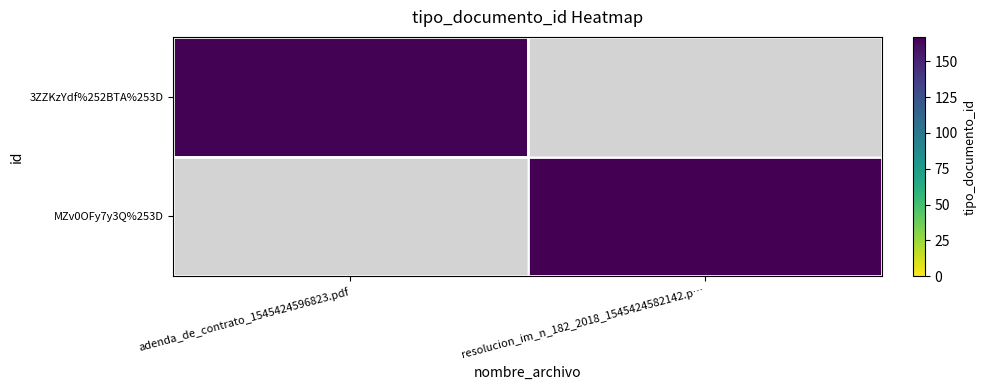

What is the maximum value shown in the chart?

167.0